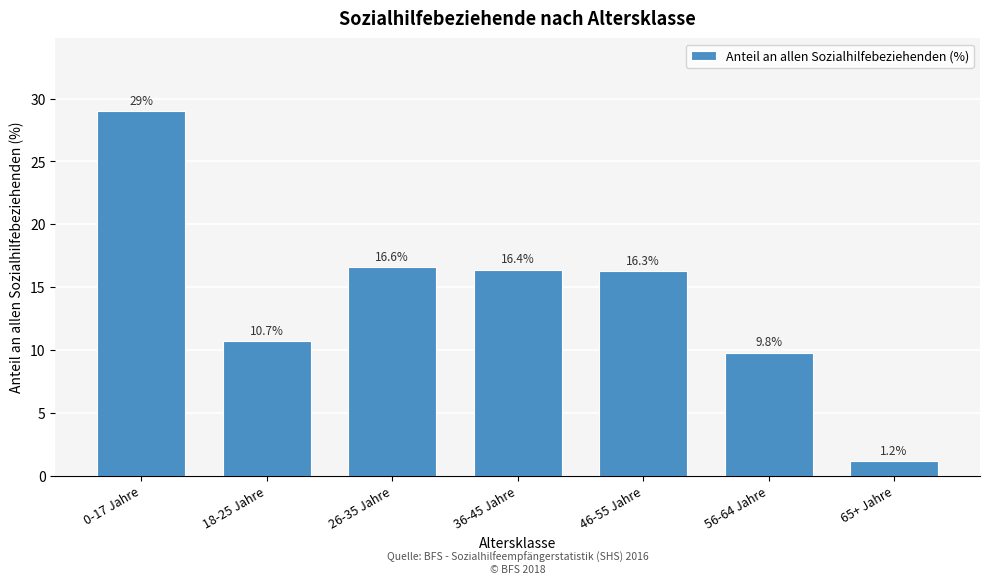

Reading right to left, transcribe all the data shown in this chart.

1.2	9.8	16.3	16.4	16.6	10.7	29.0